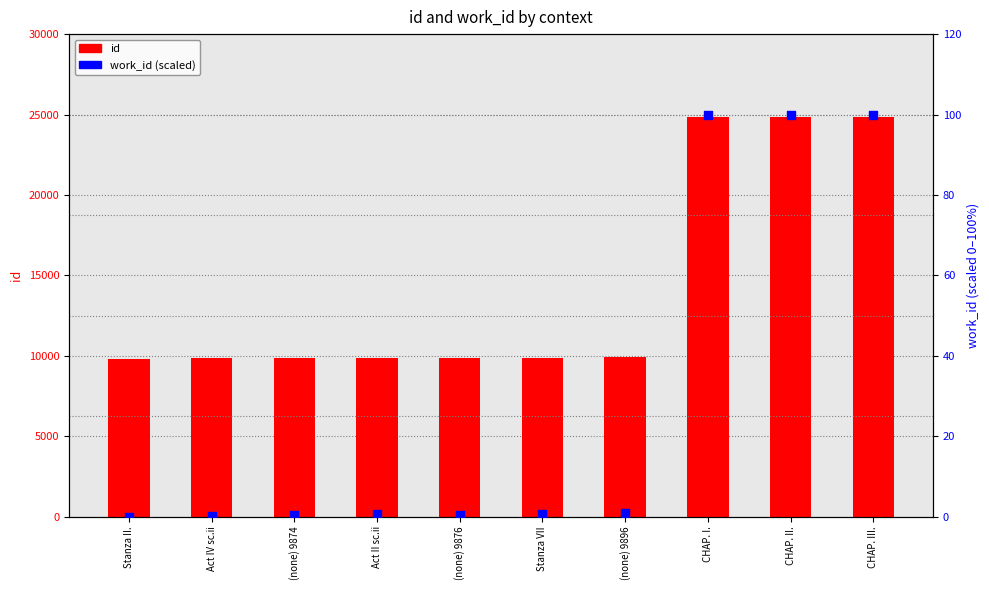

Is the value of id at Stanza II. greater than the value of work_id (scaled) at CHAP. I.?

Yes